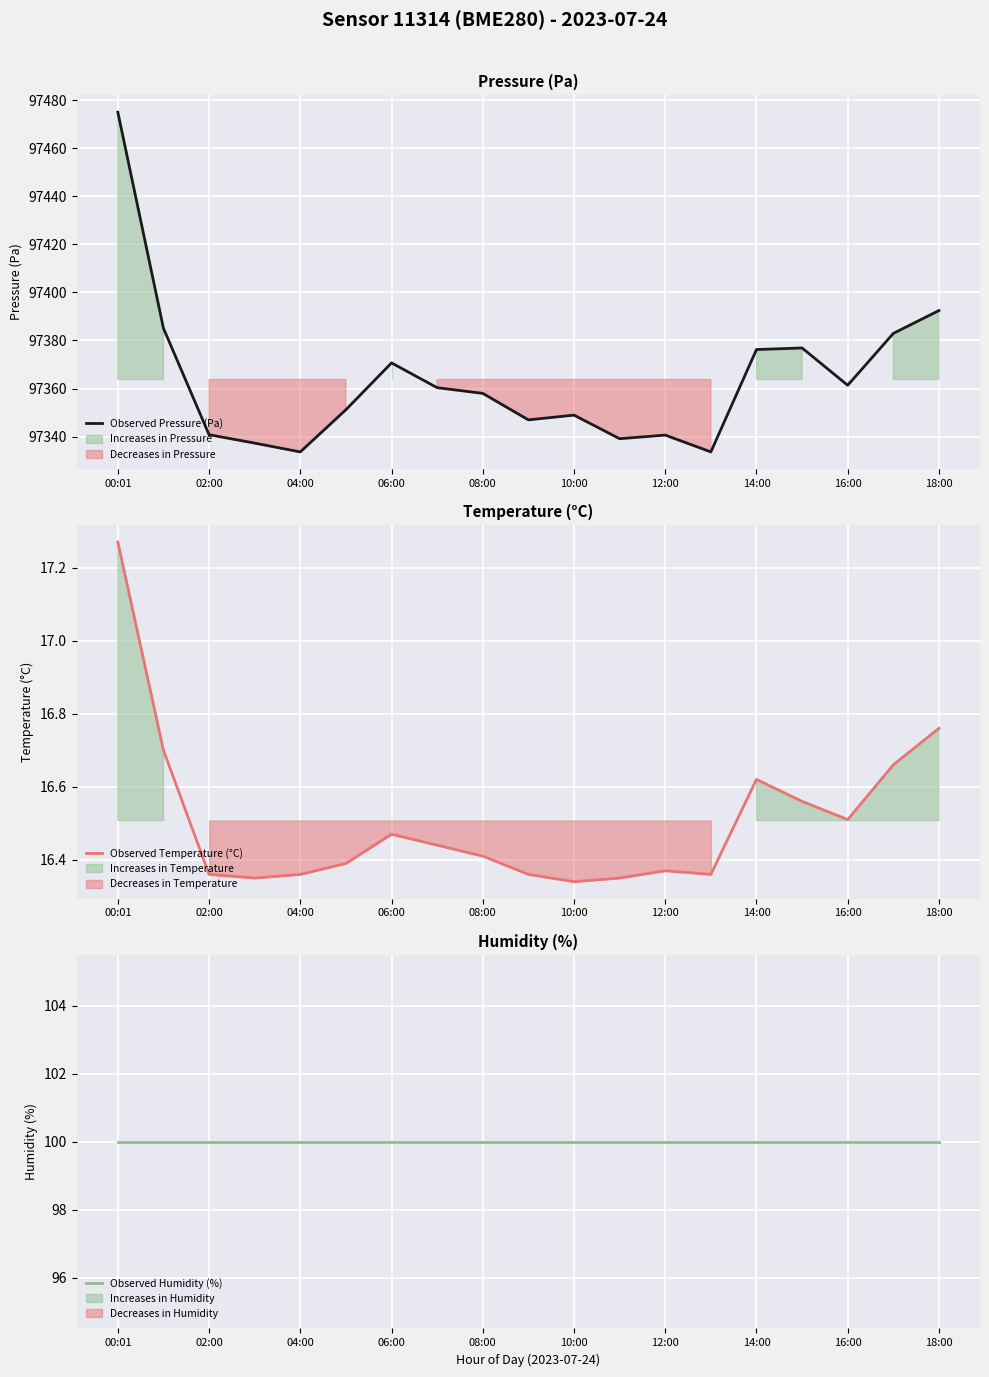

Which series has the largest total across all categories?

Observed Pressure (Pa)